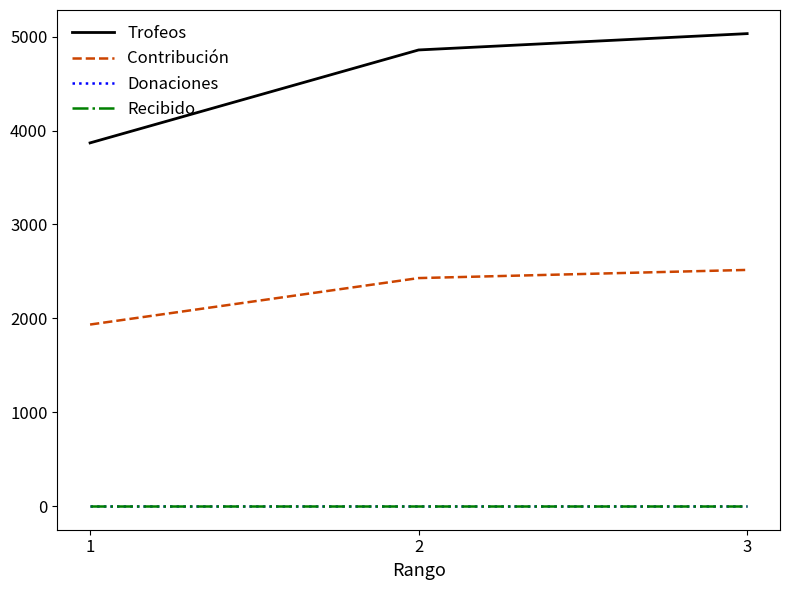

What is the difference between the highest and lowest values at 2?

4859